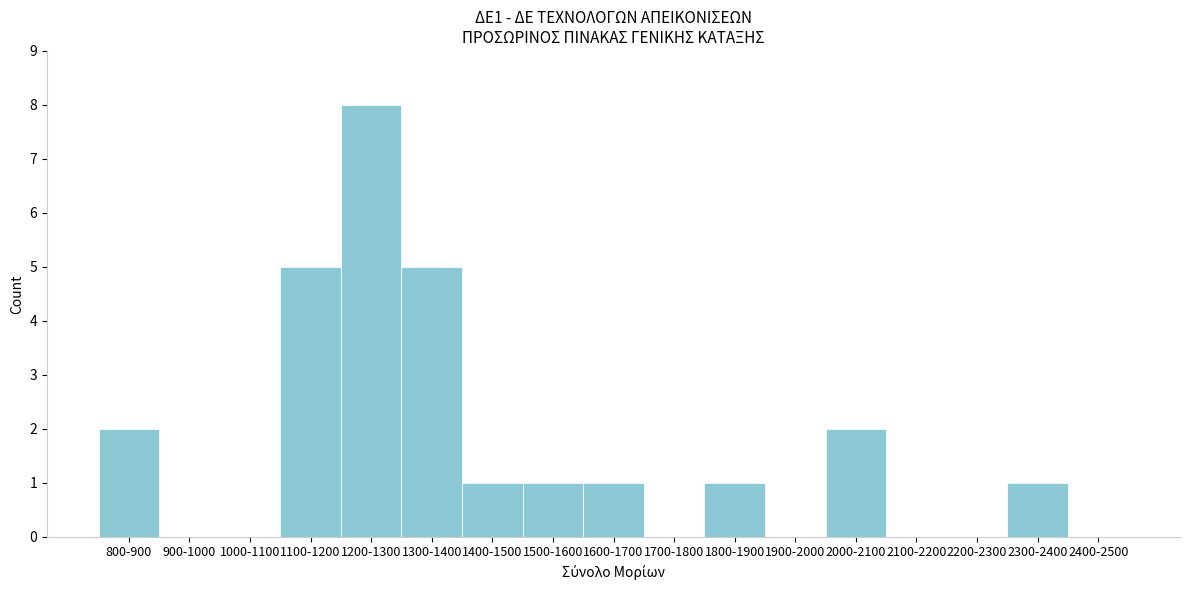

Reading right to left, extract all data points from this chart.

2400-2500=0	2300-2400=1	2200-2300=0	2100-2200=0	2000-2100=2	1900-2000=0	1800-1900=1	1700-1800=0	1600-1700=1	1500-1600=1	1400-1500=1	1300-1400=5	1200-1300=8	1100-1200=5	1000-1100=0	900-1000=0	800-900=2